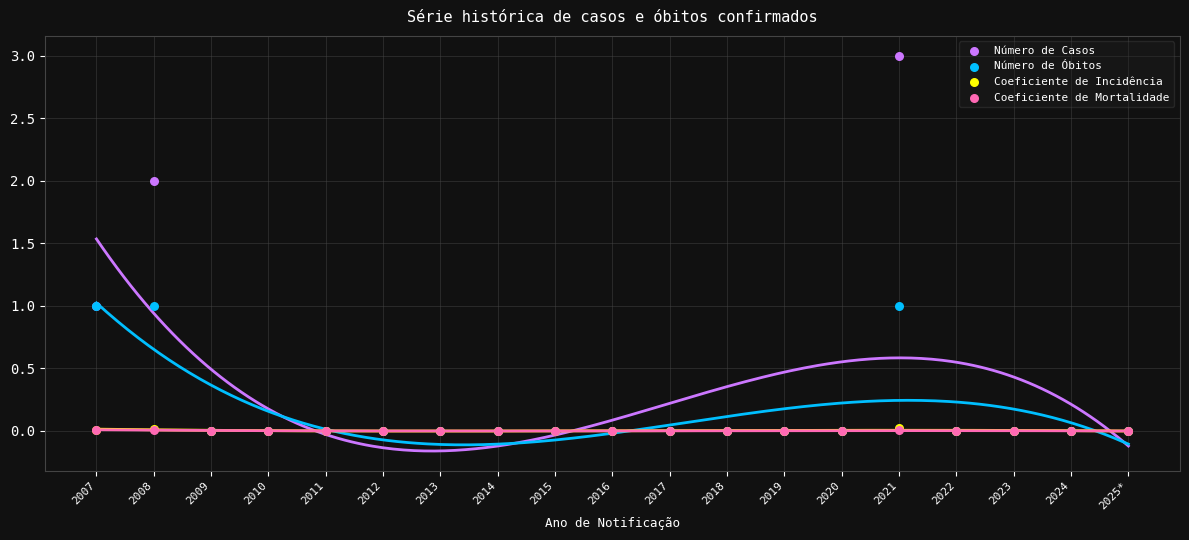

Which series reaches the minimum Y coordinate?

Número de Casos